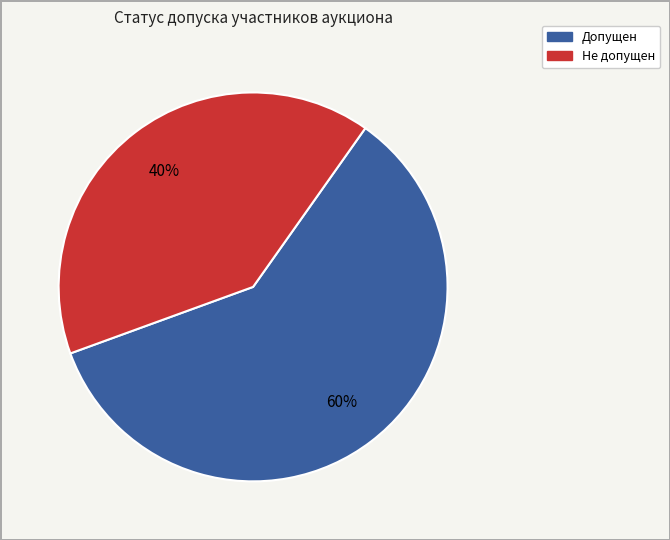

The Допущен slice represents 47% of the pie. True or false?

False